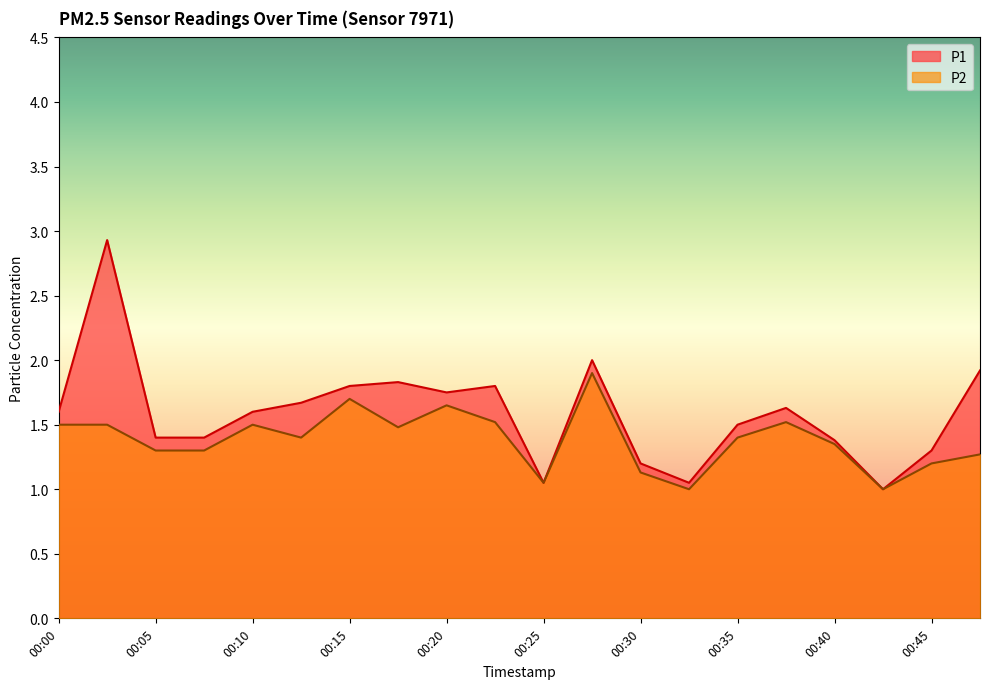

True or false: P2 and P1 intersect in this chart.

False